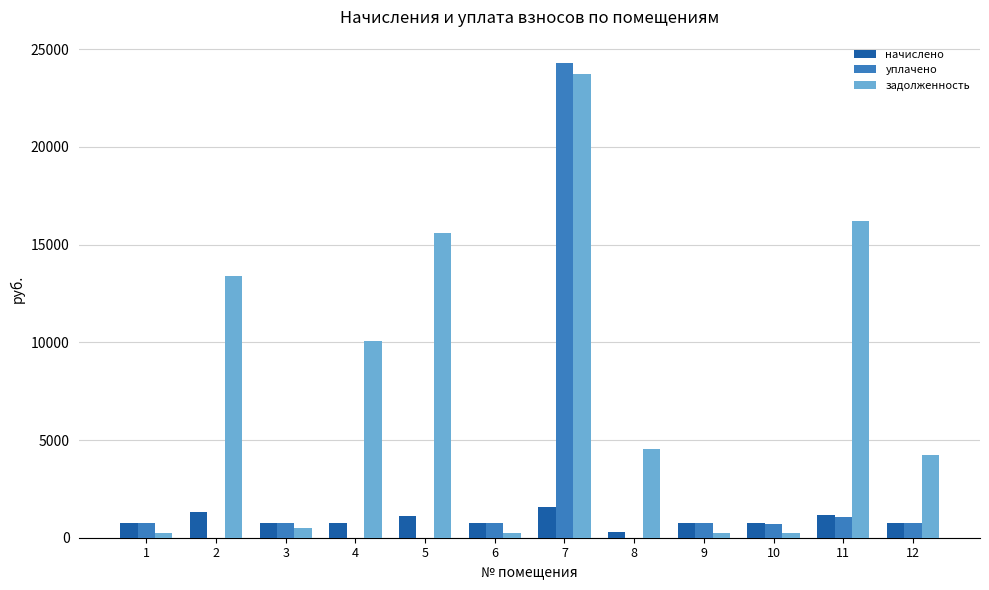

What is the total value across all series at 3?

1958.2